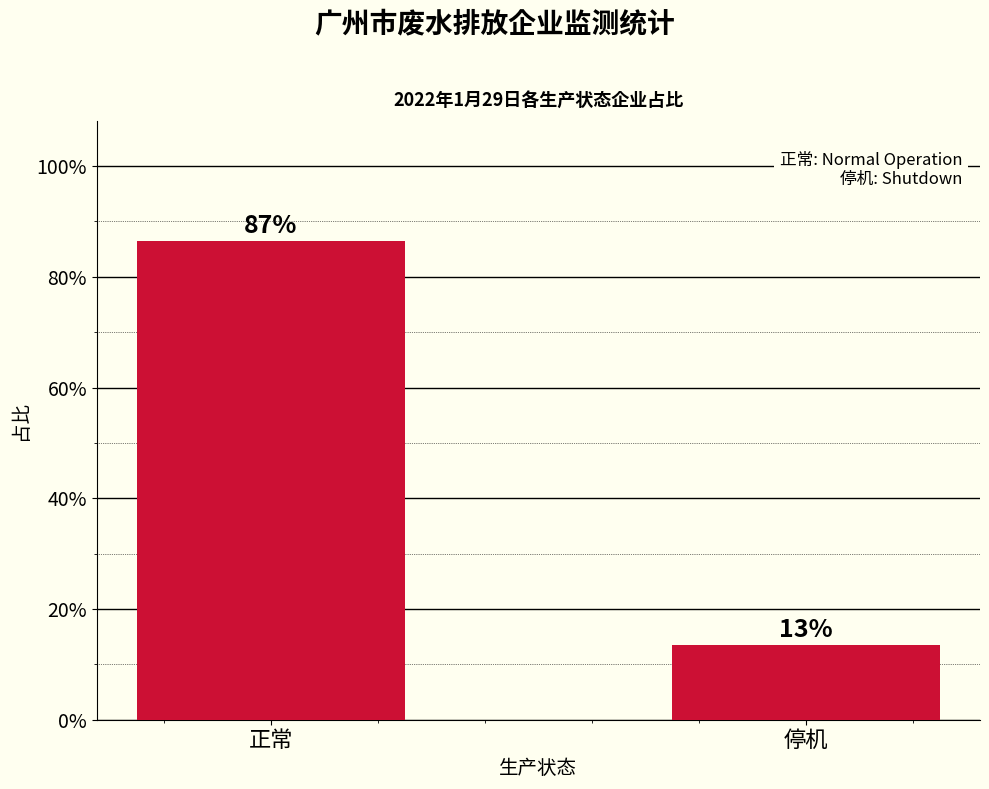

The chart shows a value of 17.6 at 停机. True or false?

False